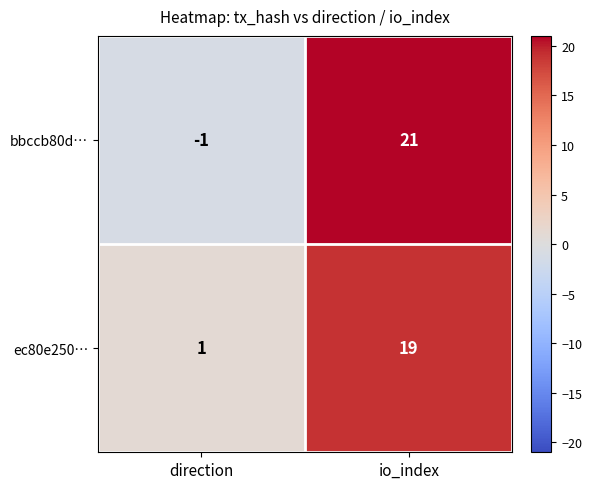

Reading right to left, list all the values displayed in this chart.

bbccb80d…: io_index=21	direction=-1
ec80e250…: io_index=19	direction=1